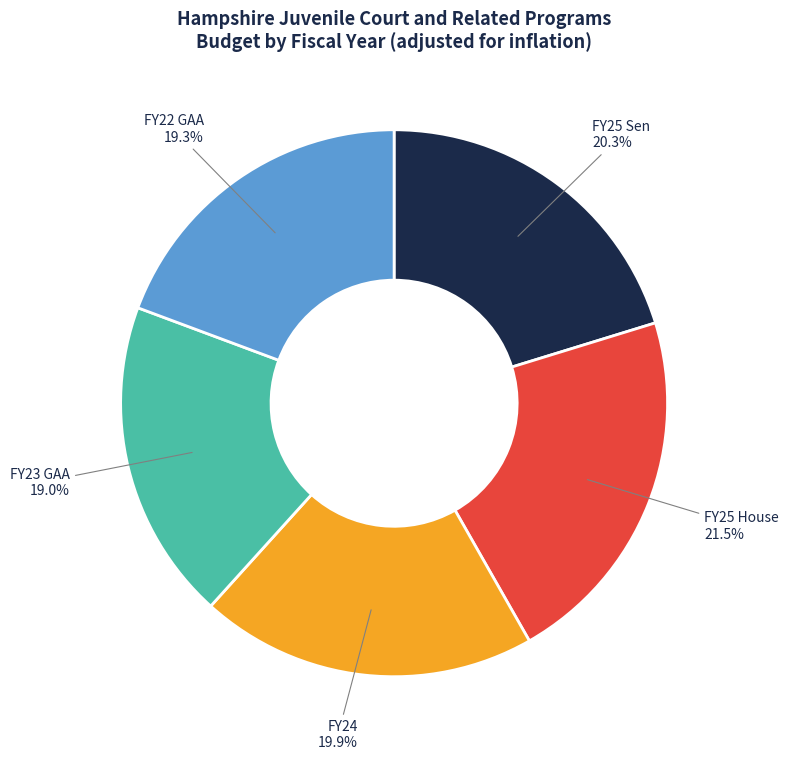

Is there any slice that represents more than half of the pie?

No